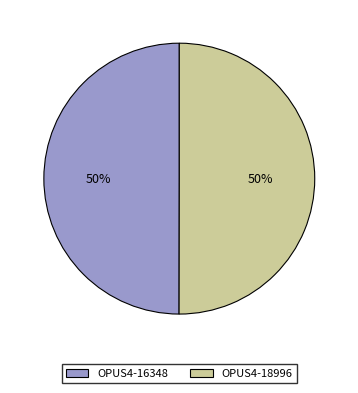

Count the number of slices in the pie.

2